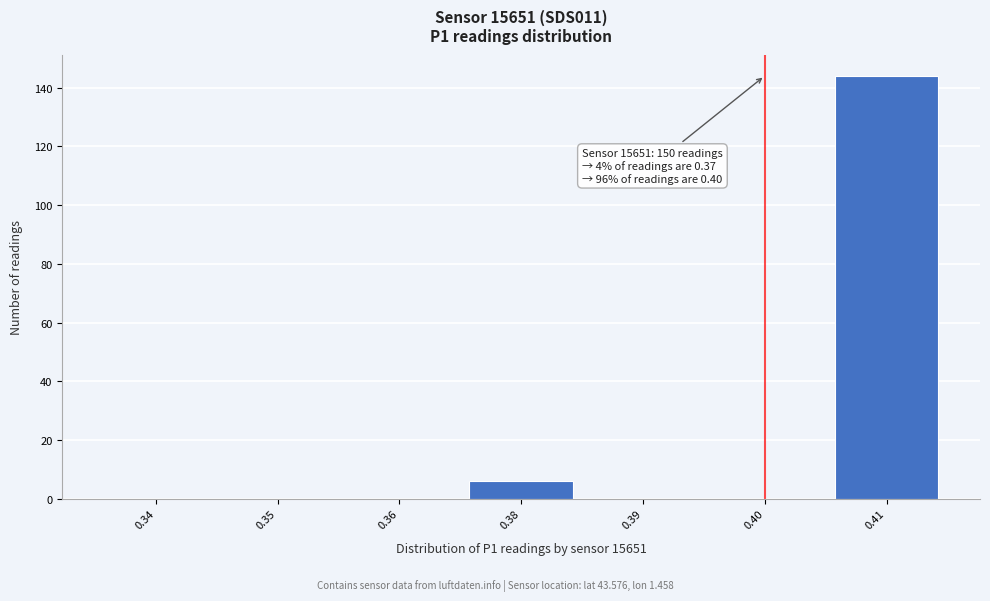

Reading right to left, extract all data points from this chart.

0.41=144	0.40=0	0.39=0	0.38=6	0.36=0	0.35=0	0.34=0